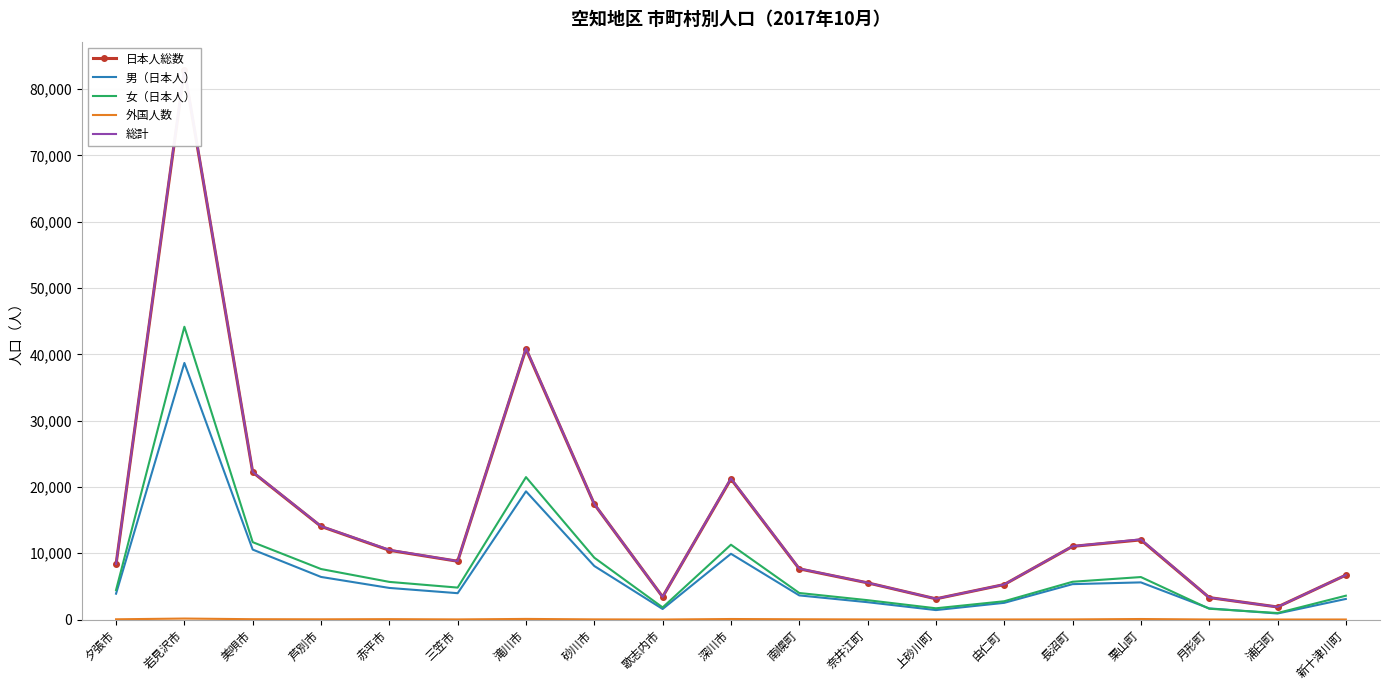

What are all the series names shown in the legend?

日本人総数, 男（日本人）, 女（日本人）, 外国人数, 総計